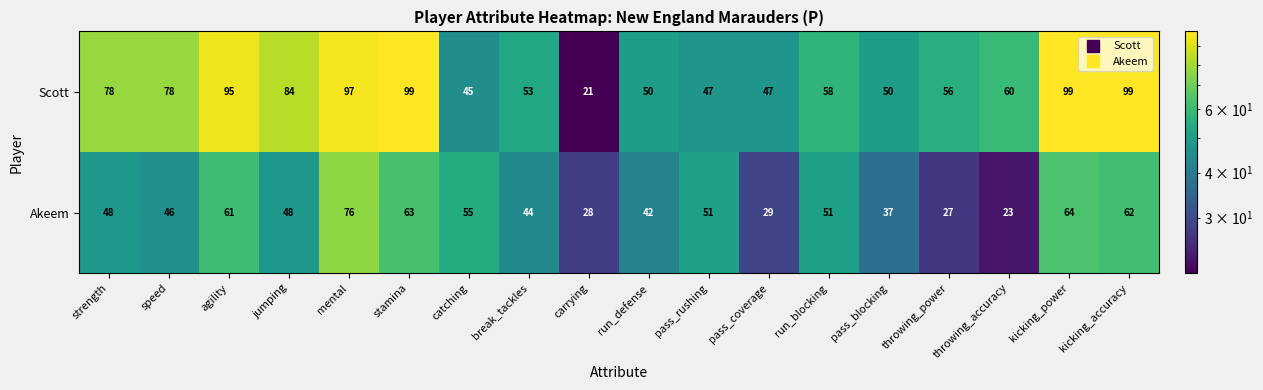

Which category has the lowest value in the Scott series?

carrying